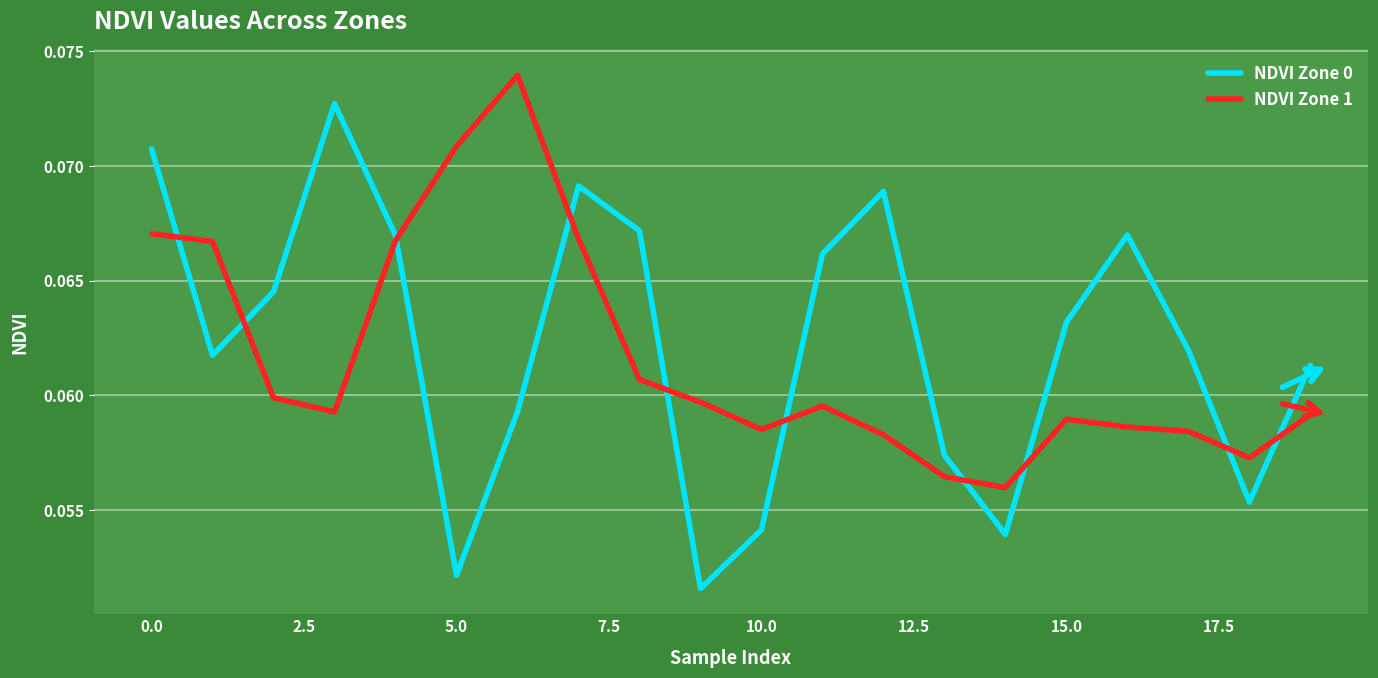

List the series in order of their peak value, highest first.

NDVI Zone 1, NDVI Zone 0